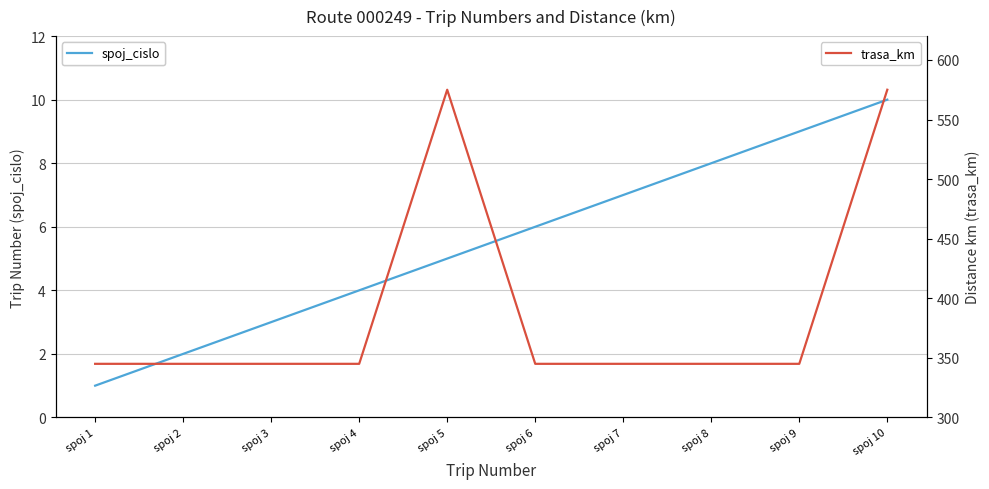

Which series has the largest total across all categories?

trasa_km